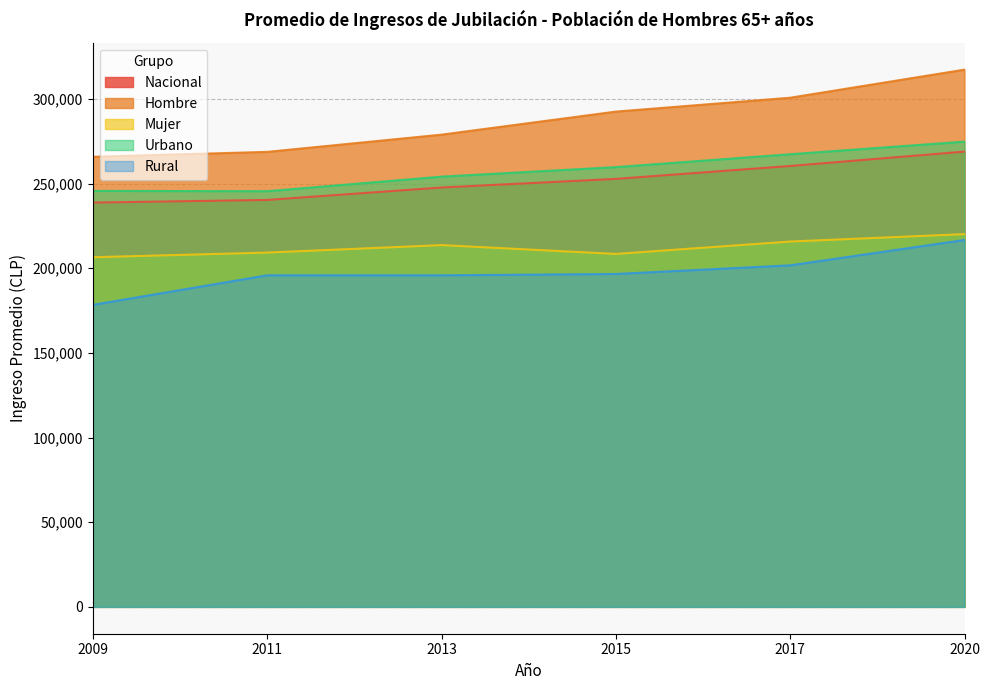

At which label is Hombre closest to 291607?

2015